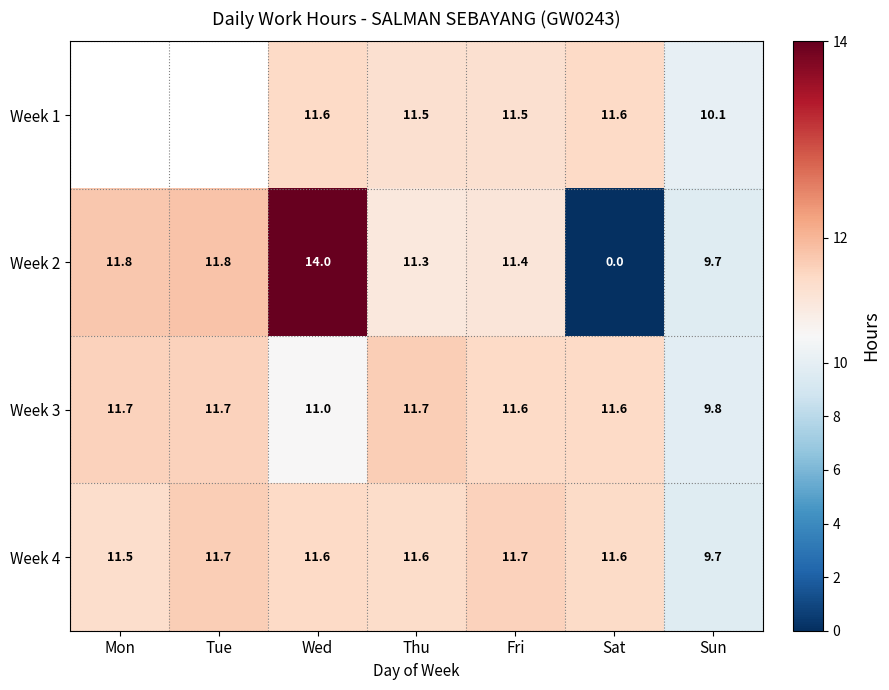

The Week 1 series shows 3.1 at Sat. True or false?

False